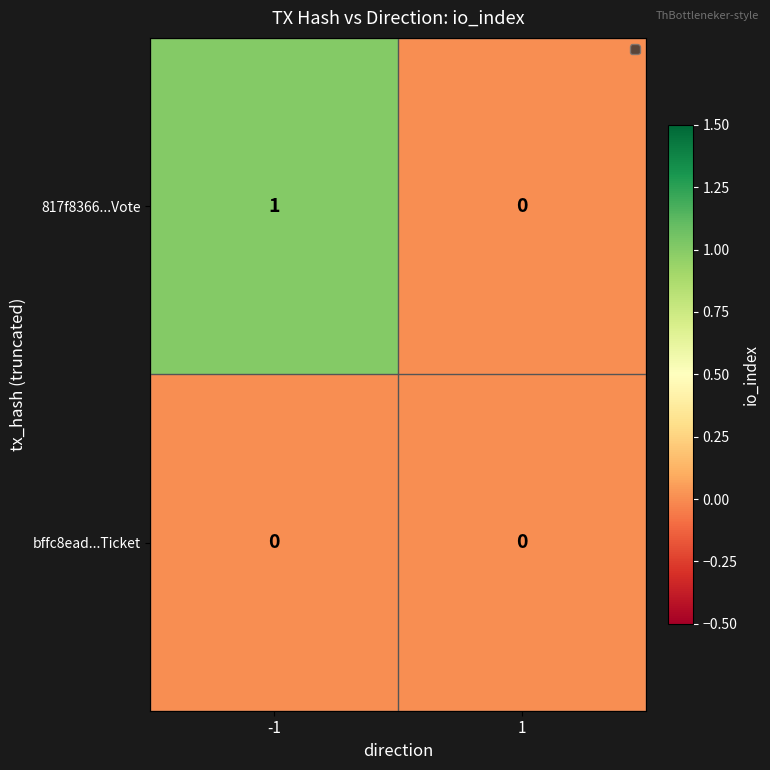

How many values in the 817f8366...Vote series are below 1?

1